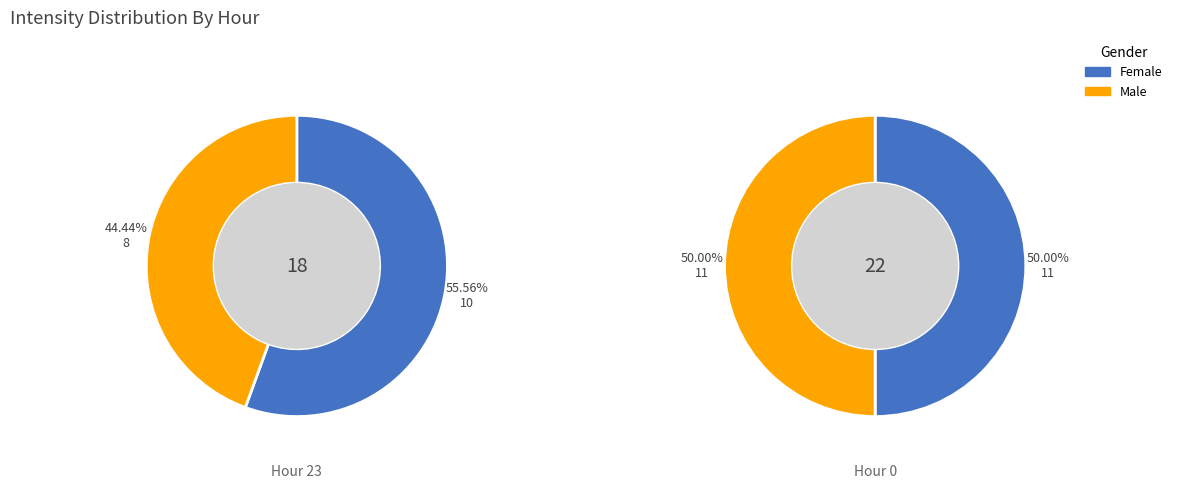

To the nearest percent, what is the average slice percentage?

50%